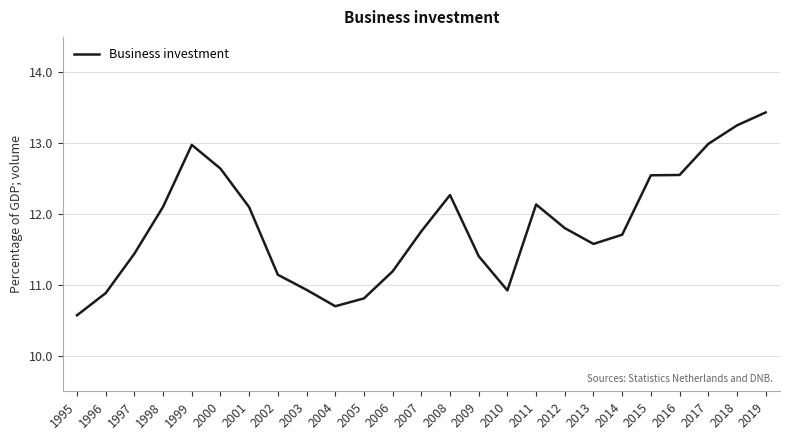

Which category has the lowest value across all series?

1995